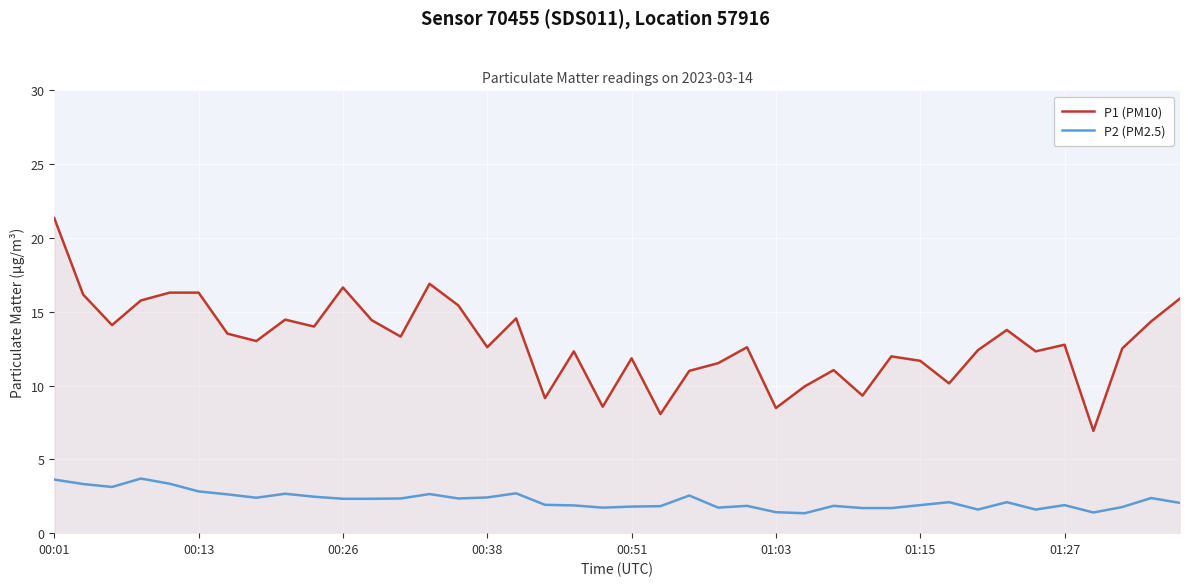

Which series has the largest total across all categories?

P1 (PM10)